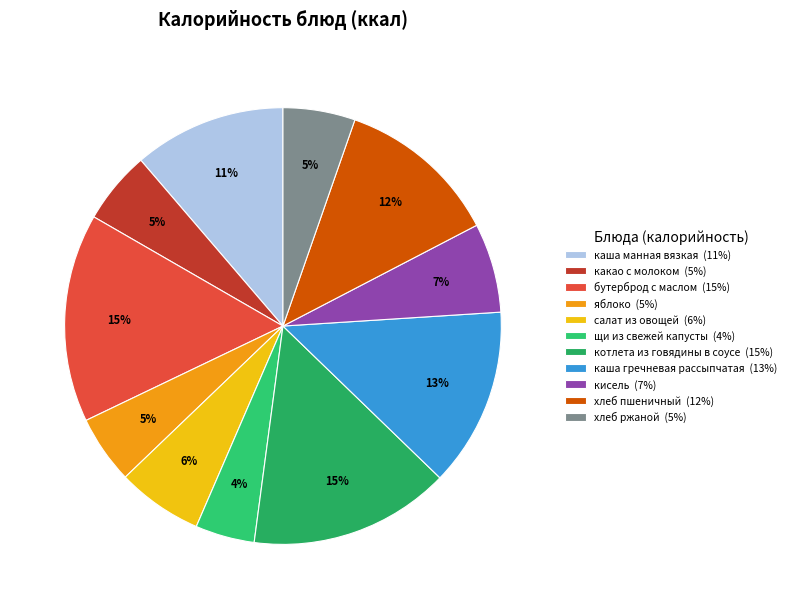

What is the total percentage of кисель and хлеб пшеничный?

18.6%